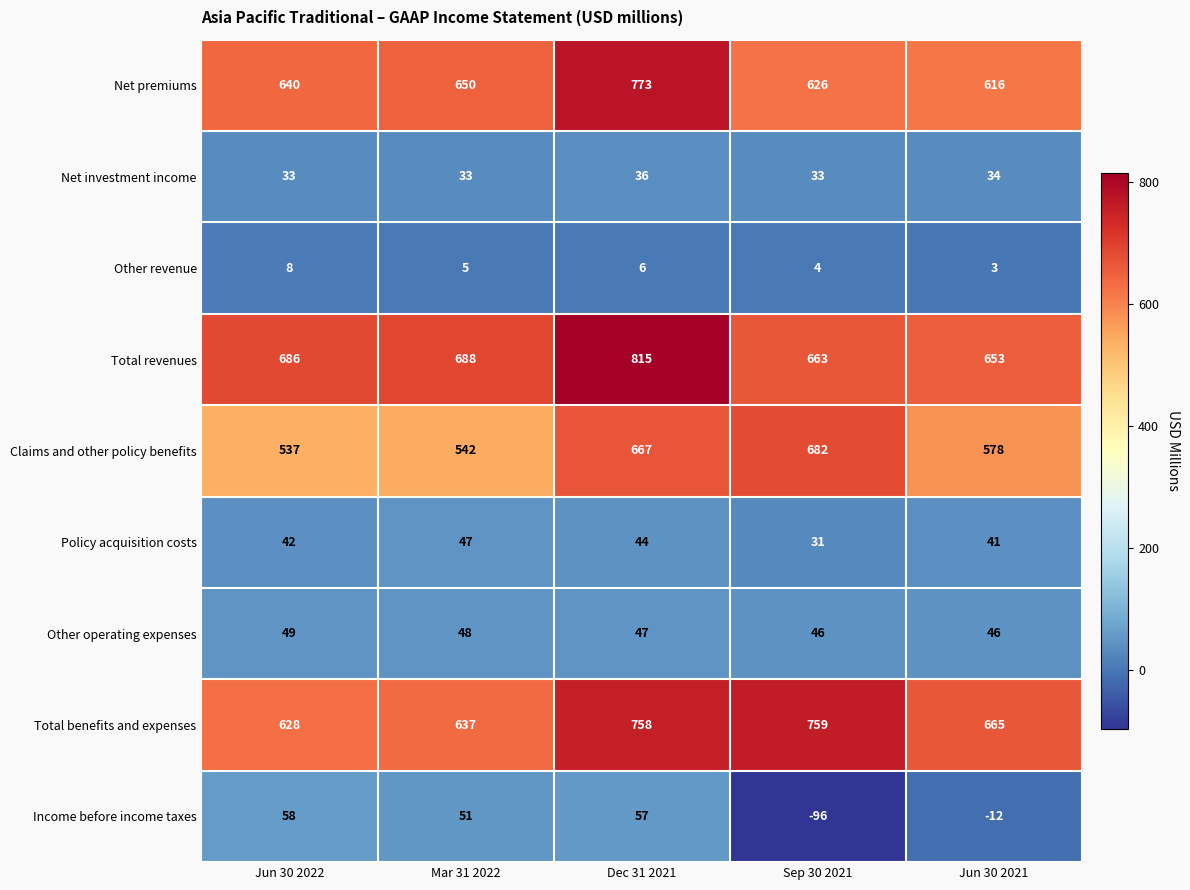

At Jun 30 2021, list the series in order from largest to smallest.

Total benefits and expenses, Total revenues, Net premiums, Claims and other policy benefits, Other operating expenses, Policy acquisition costs, Net investment income, Other revenue, Income before income taxes